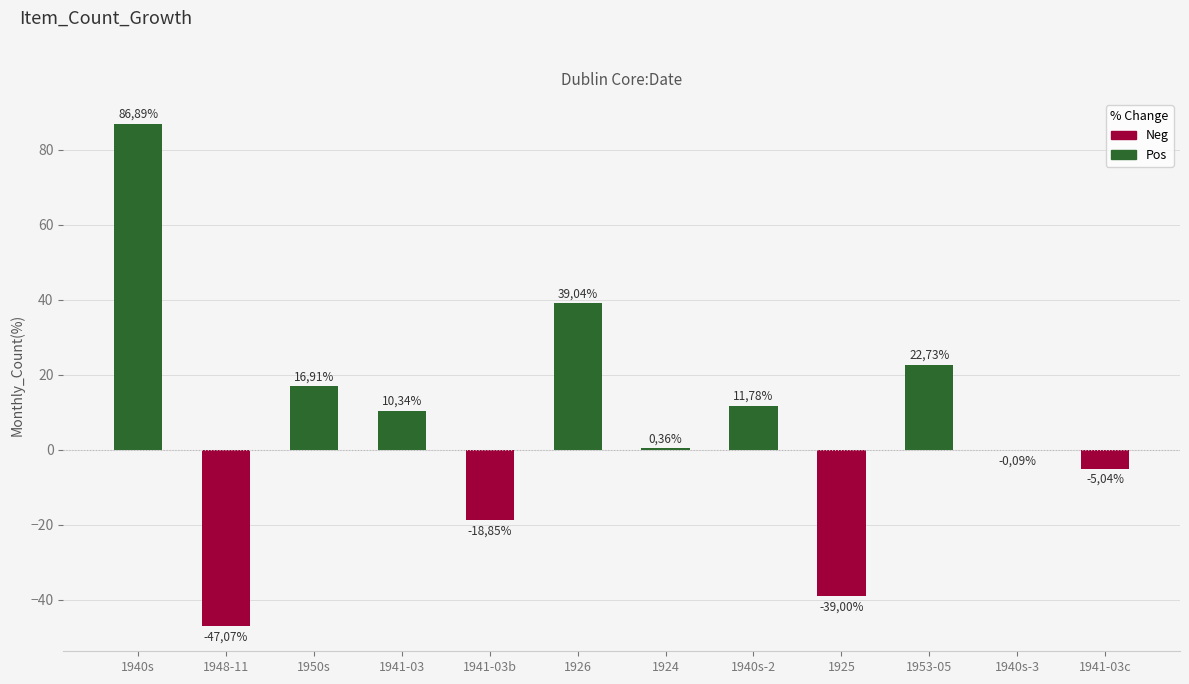

What is the total value across all series at 1940s-3?

-0.1